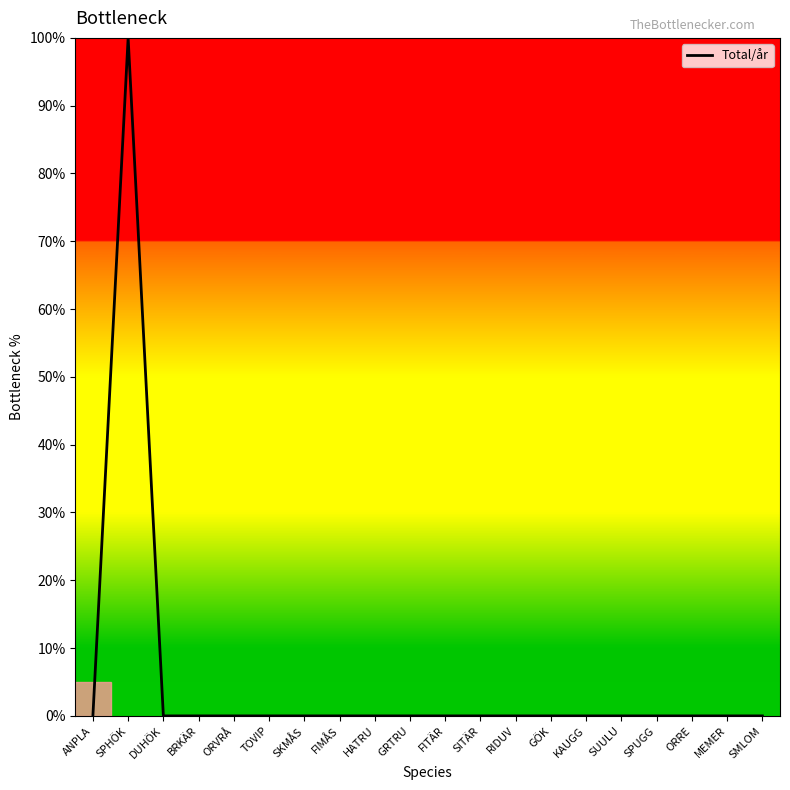

What is the difference between the maximum and minimum values?

100